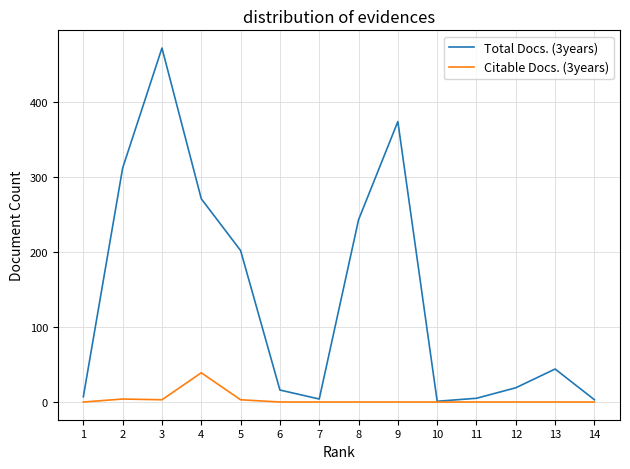

What is the maximum value for Total Docs. (3years)?

472